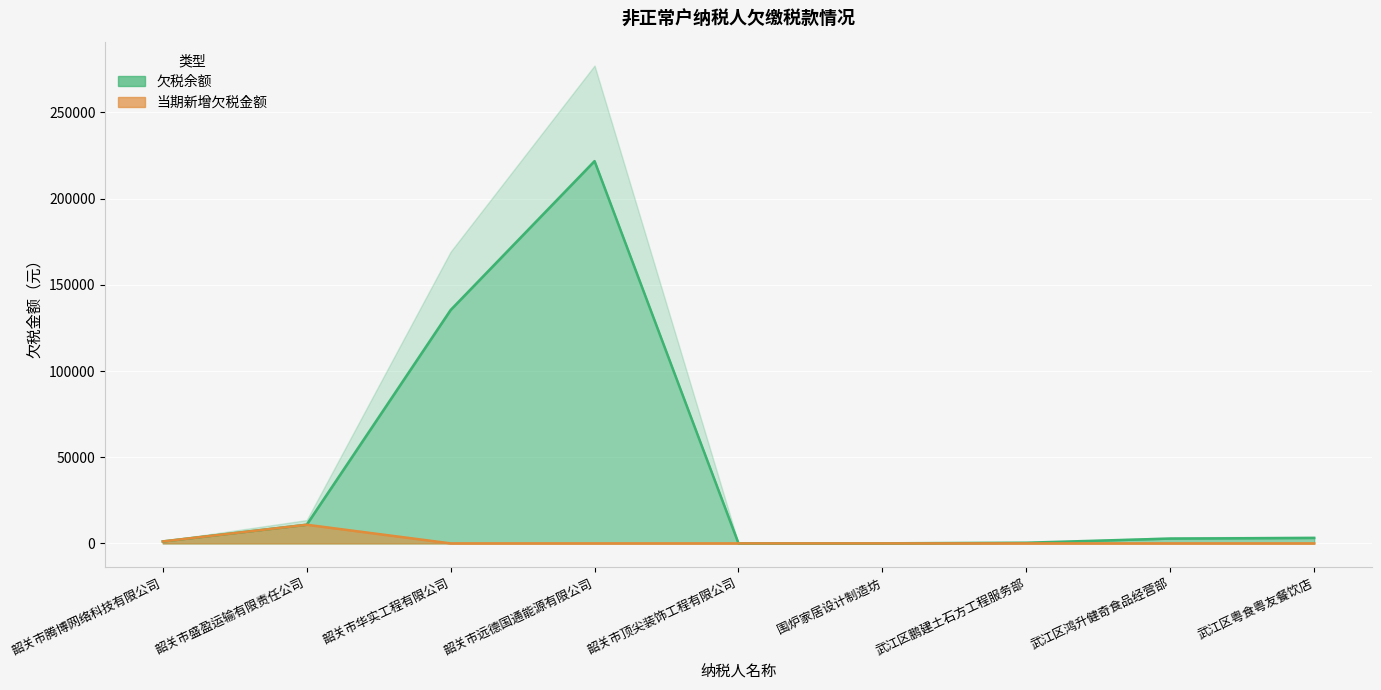

True or false: 欠税余额 has a value of 13.8 at 韶关市顶尖装饰工程有限公司.

False